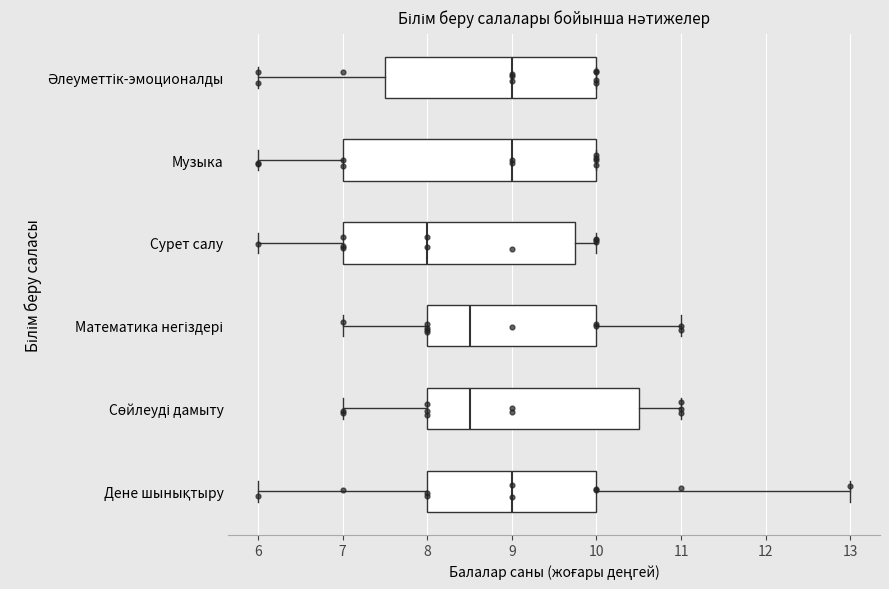

Reading bottom to top, read every box against the x-axis: the position of its median line, the range the box covers, and the ends of its whiskers. The values are not printed on the chart, so give them approximately, as read against the axis.

Дене шынықтыру: median 9.0, box 8.0 to 10.0, whiskers 6.0 to 13.0
Сөйлеуді дамыту: median 8.5, box 8.0 to 10.5, whiskers 7.0 to 11.0
Математика негіздері: median 8.5, box 8.0 to 10.0, whiskers 7.0 to 11.0
Сурет салу: median 8.0, box 7.0 to 9.8, whiskers 6.0 to 10.0
Музыка: median 9.0, box 7.0 to 10.0, whiskers 6.0 to 10.0
Әлеуметтік-эмоционалды: median 9.0, box 7.5 to 10.0, whiskers 6.0 to 10.0